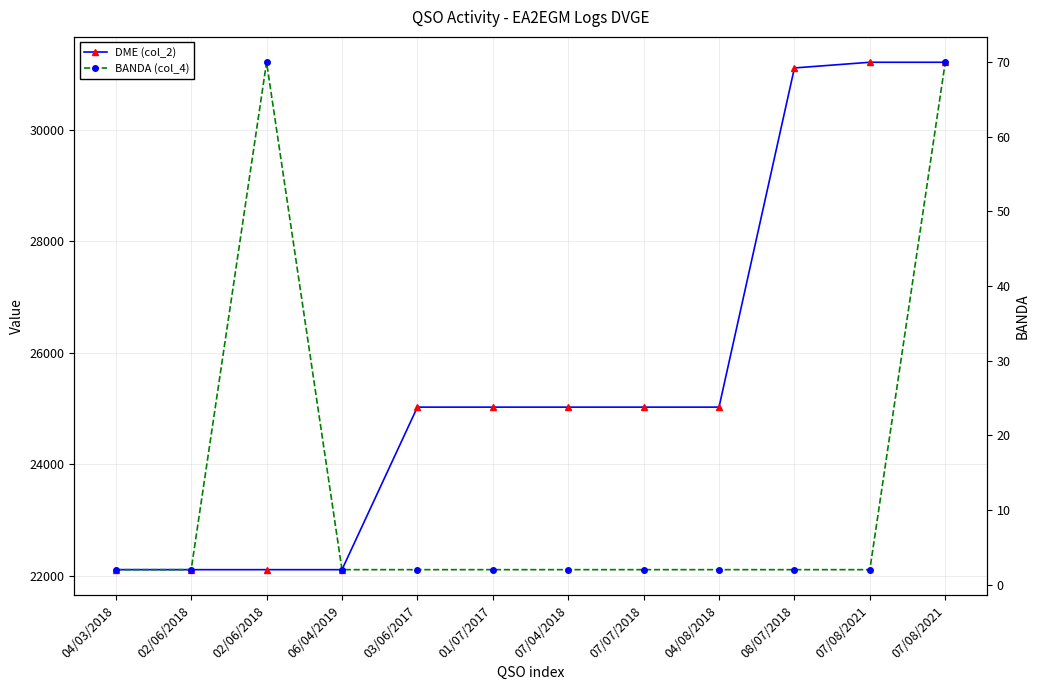

True or false: BANDA (col_4) has more than 2 interior local peaks.

False